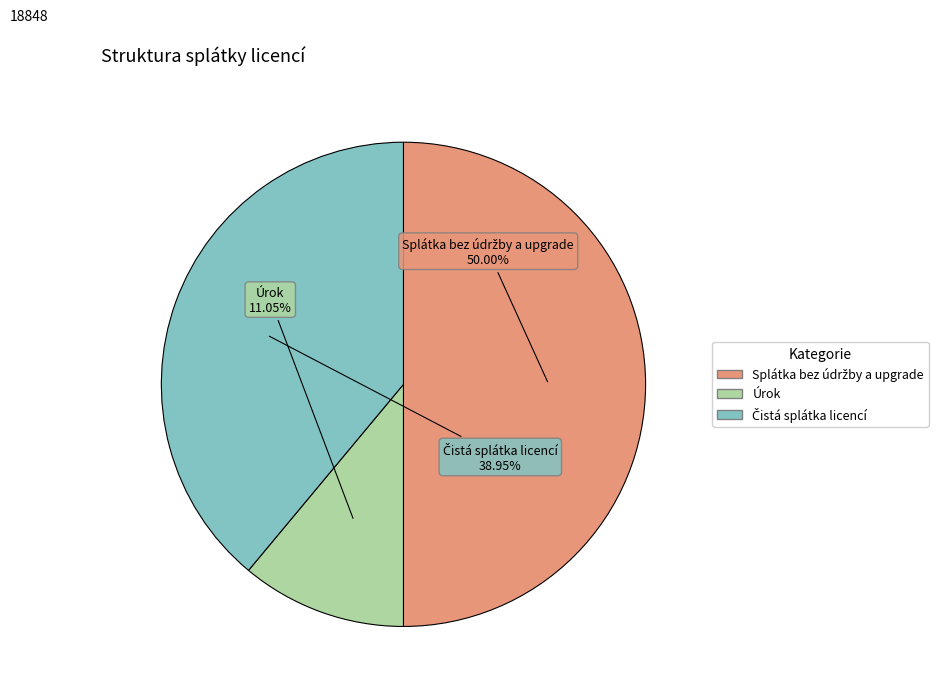

What is the smallest slice in the pie chart?

Úrok